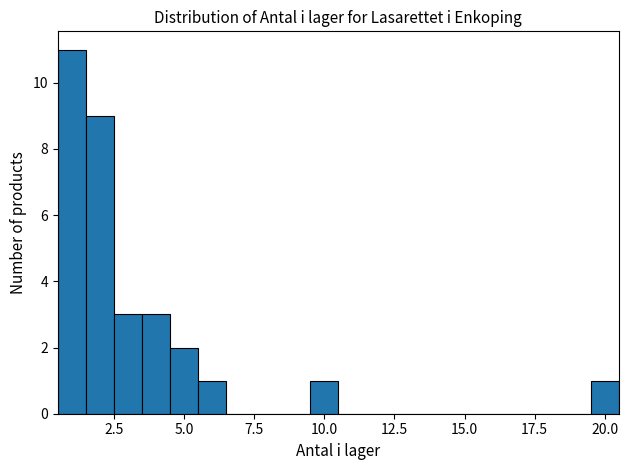

Read against the x-axis, roughly where is the centre of the tallest bar?

1.0